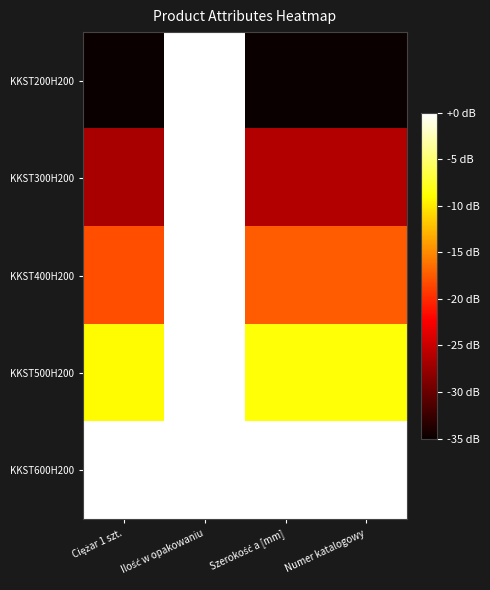

Rank the series by their average value, from highest to lowest.

KKST600H200, KKST500H200, KKST400H200, KKST300H200, KKST200H200